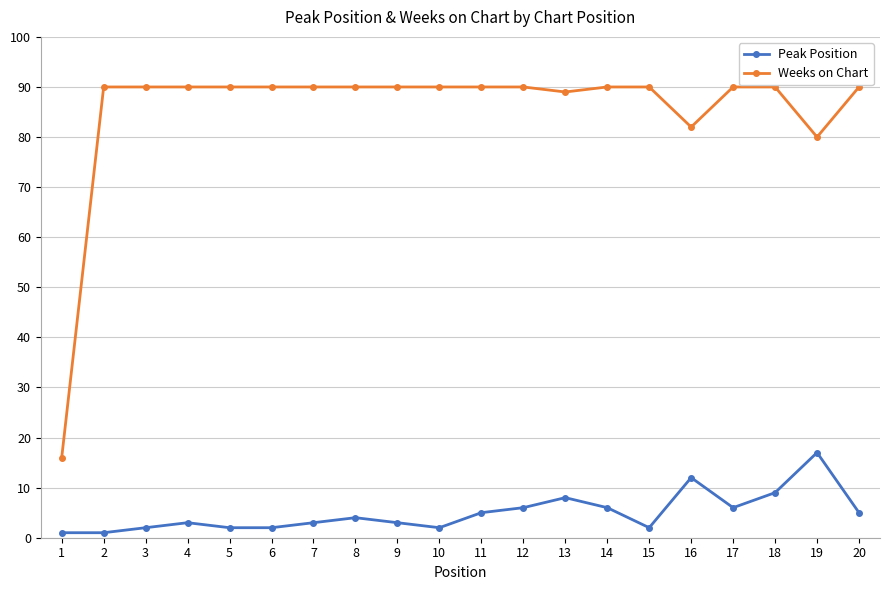

At which label does Peak Position reach its peak?

19